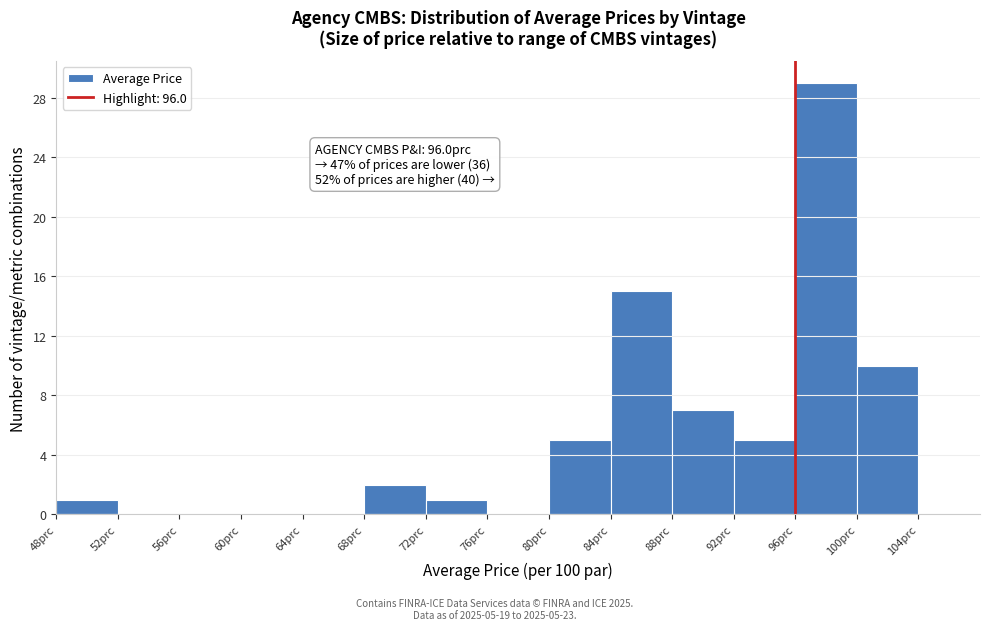

Which range on the x-axis has the tallest bar?

96 to 100